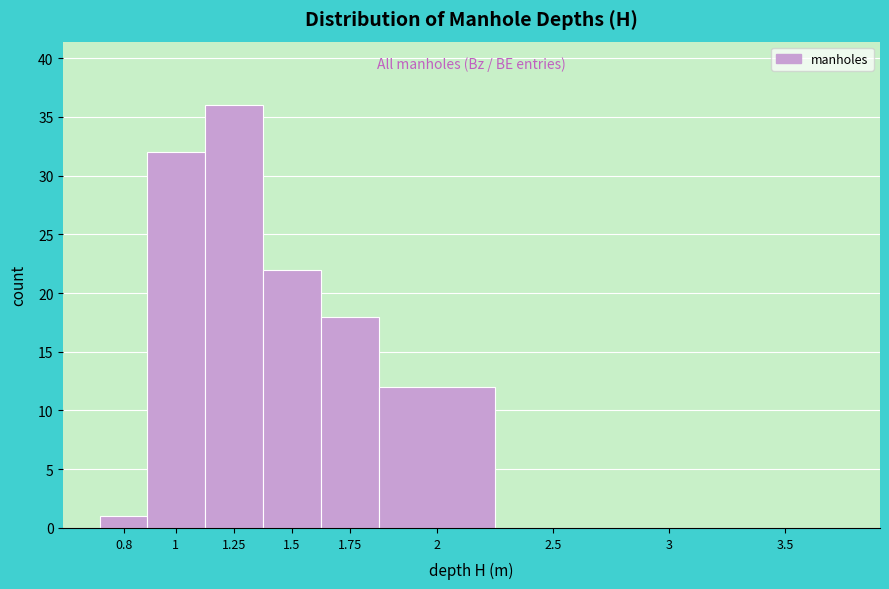

Reading left to right, what are all the values shown in this chart?

0.8=1	1=32	1.25=36	1.5=22	1.75=18	2=12	2.5=0	3=0	3.5=0